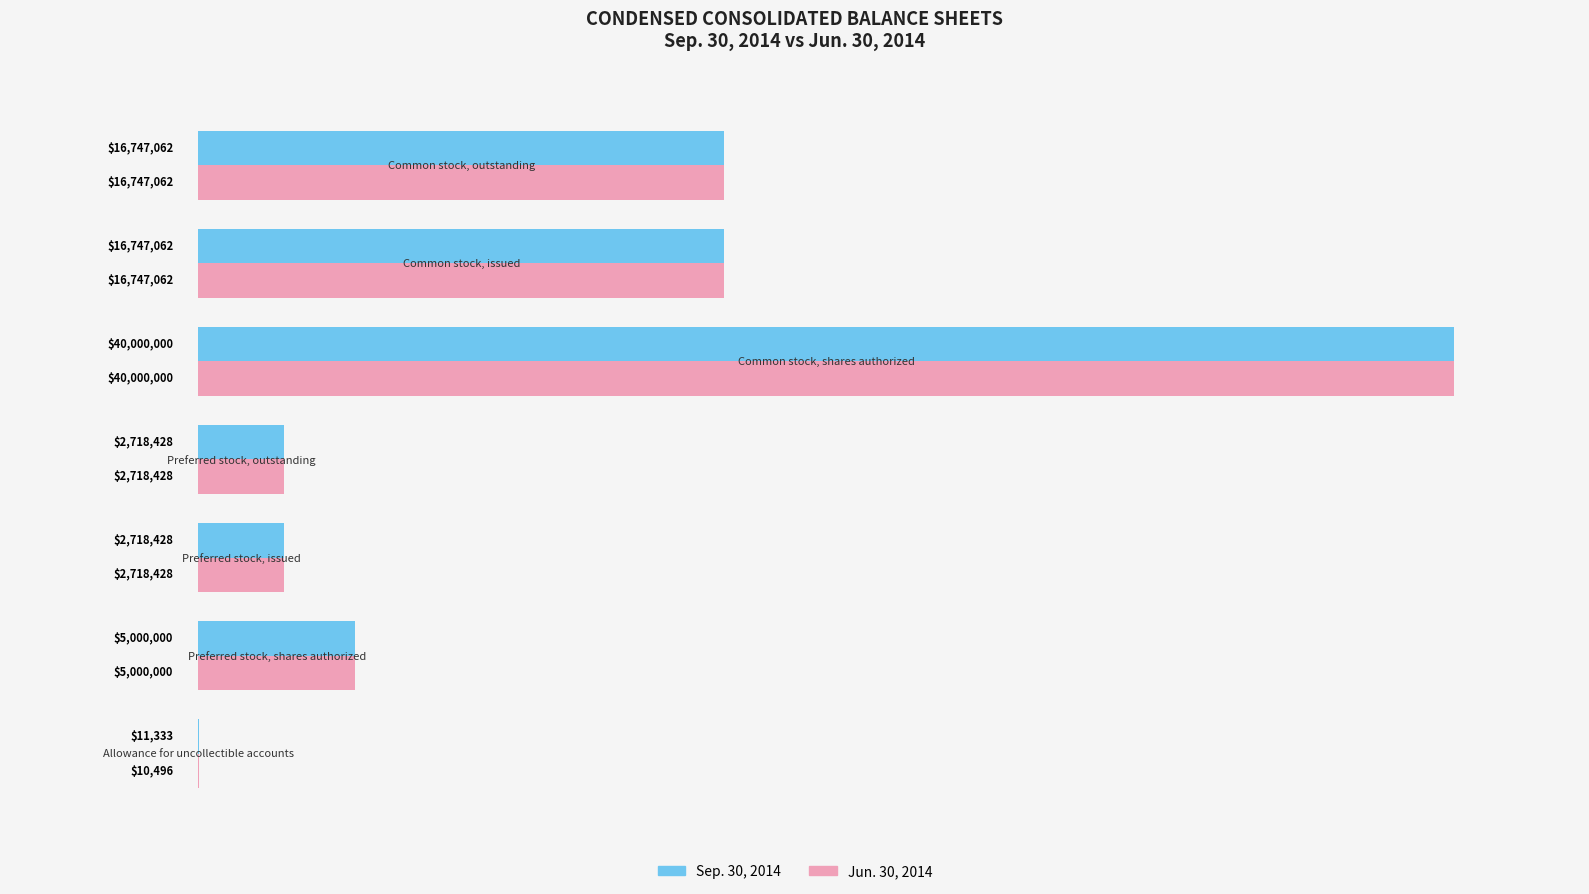

Which series has the largest total across all categories?

Sep. 30, 2014